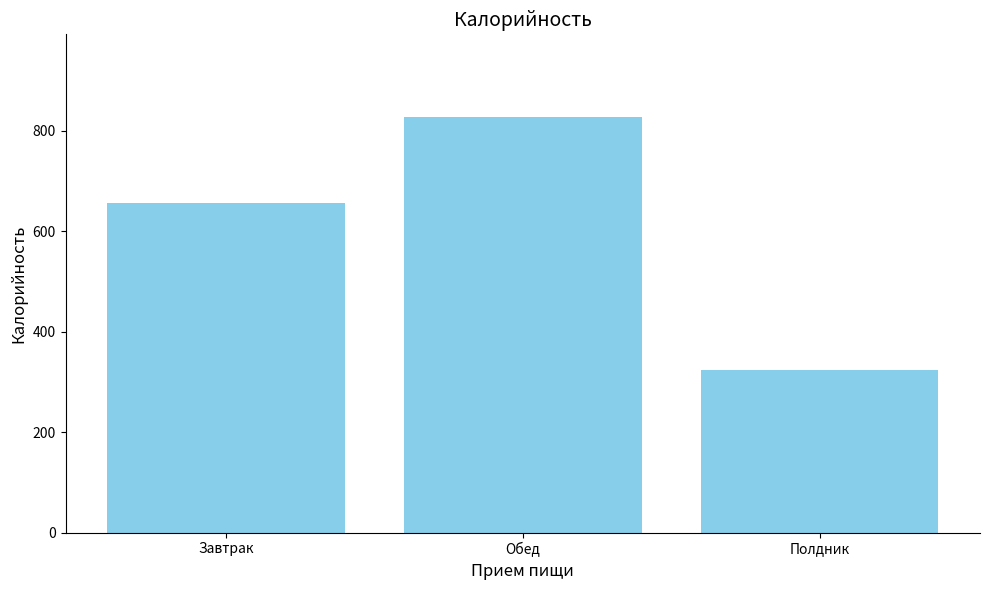

What is the sum of all values?

1807